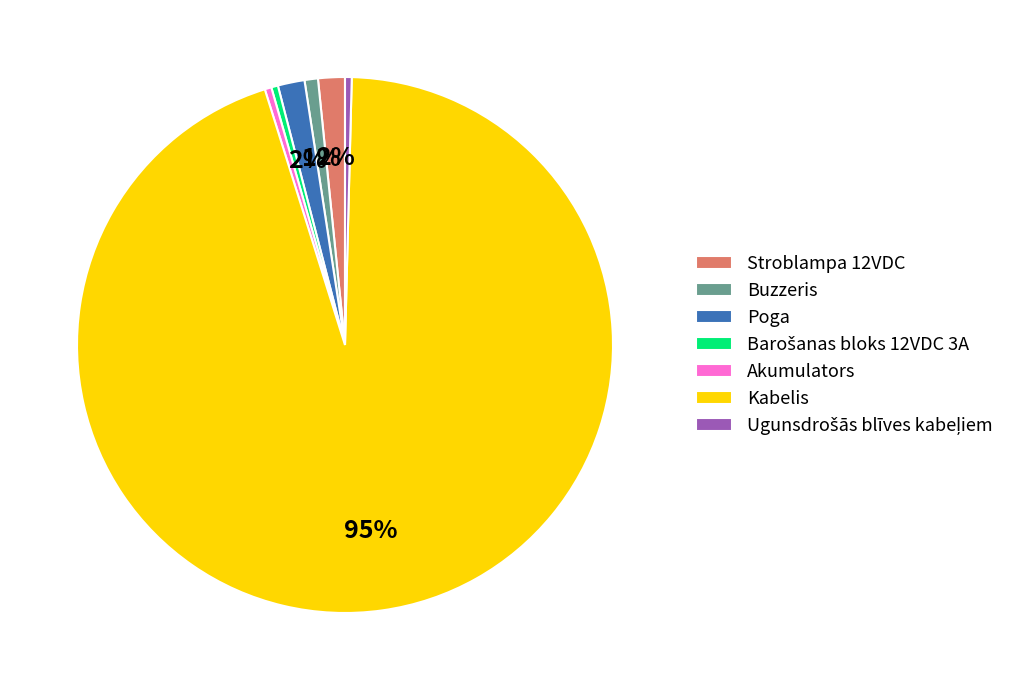

Approximately how many times larger is the value at Kabelis compared to Akumulators?

235.0